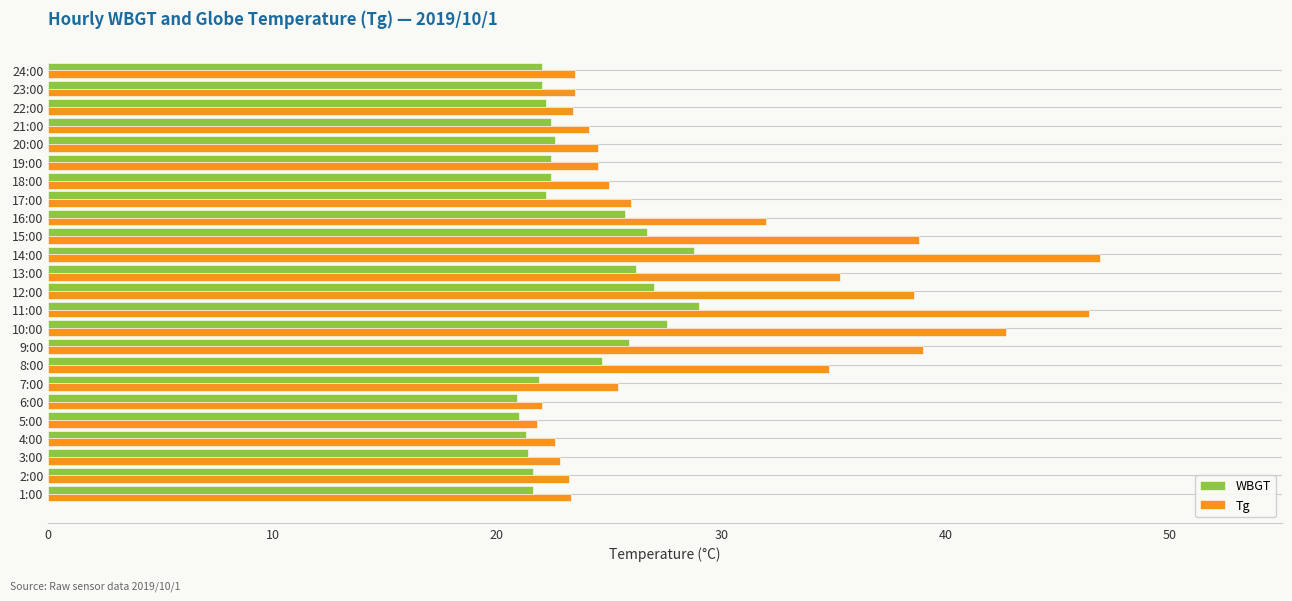

What is the difference between the Tg values at 23:00 and 17:00?

2.5